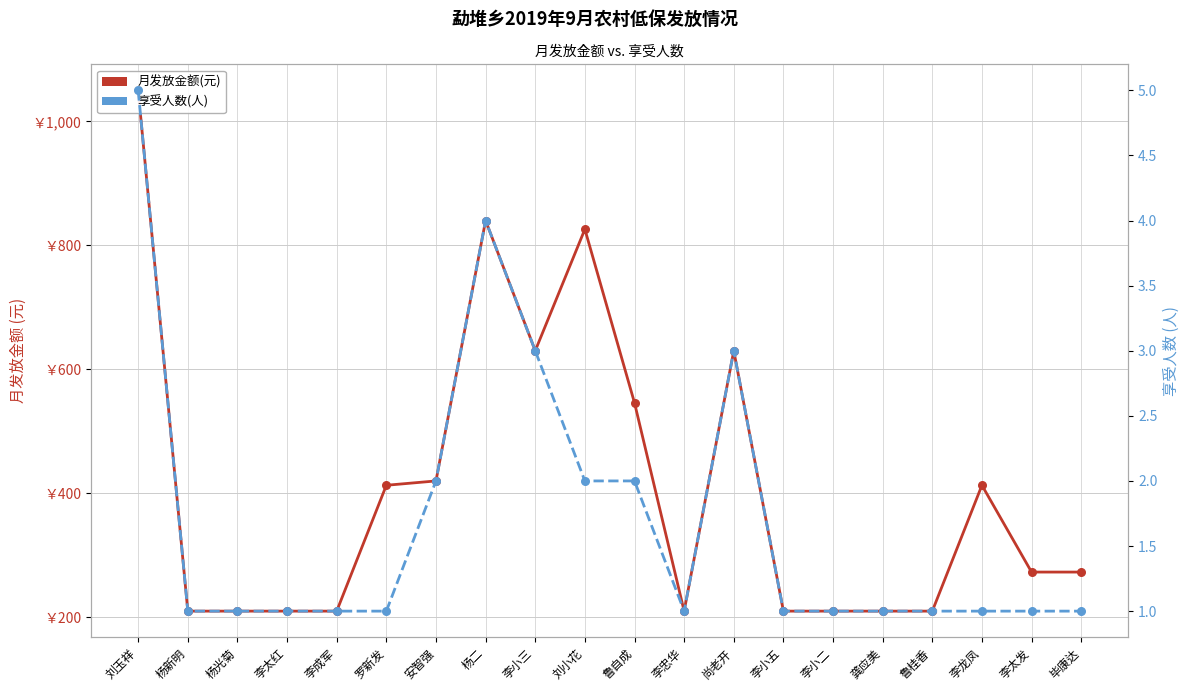

Which series has the largest total across all categories?

月发放金额(元)